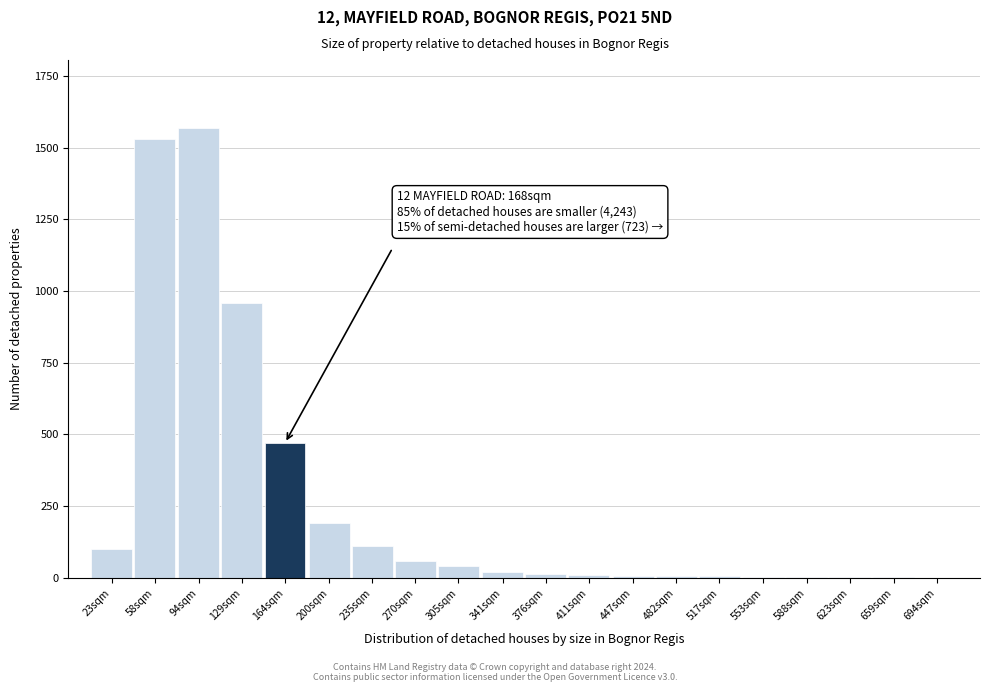

Approximately how many times larger is the value at 94sqm compared to 200sqm?

8.3